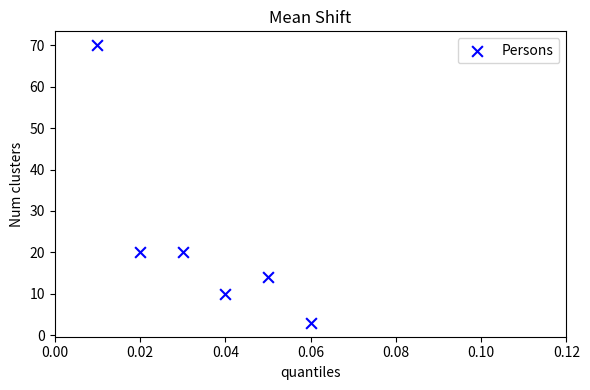

What is the average Y value?

23